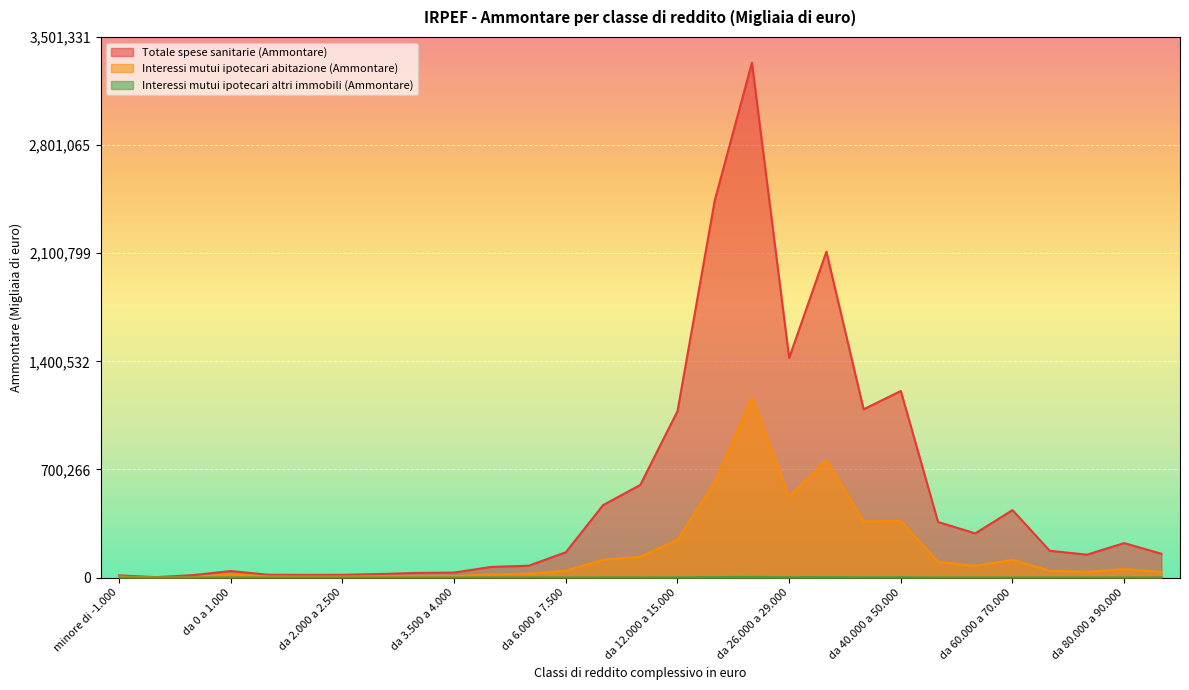

List the series in order of their peak value, lowest first.

Interessi mutui ipotecari altri immobili (Ammontare), Interessi mutui ipotecari abitazione (Ammontare), Totale spese sanitarie (Ammontare)